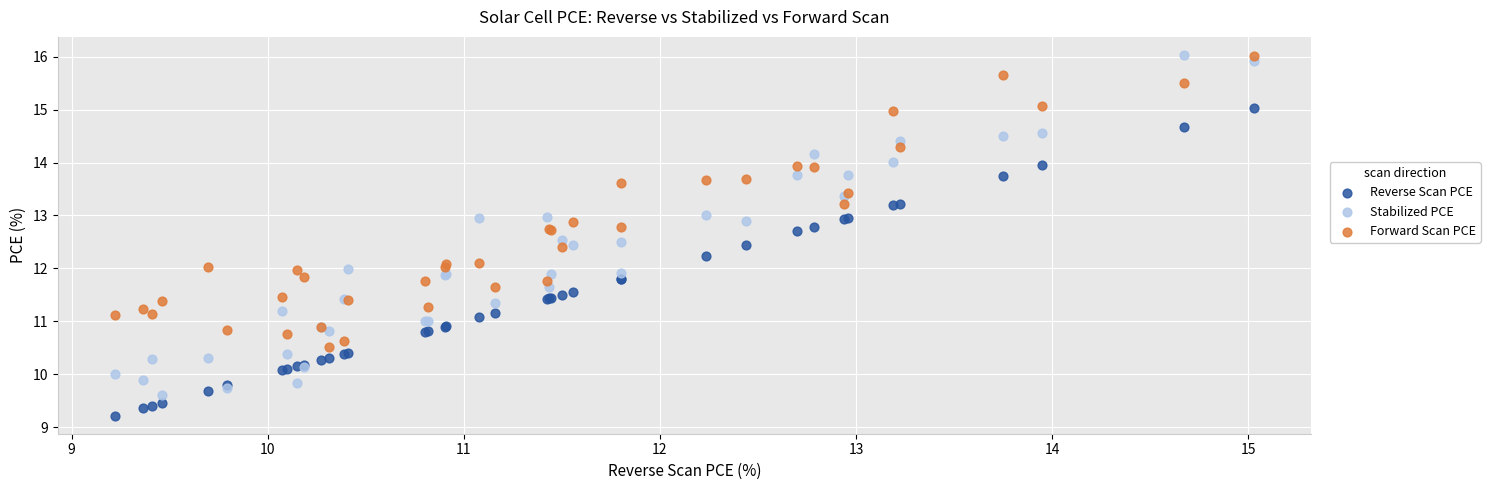

Which series has the widest spread of Y values?

Stabilized PCE